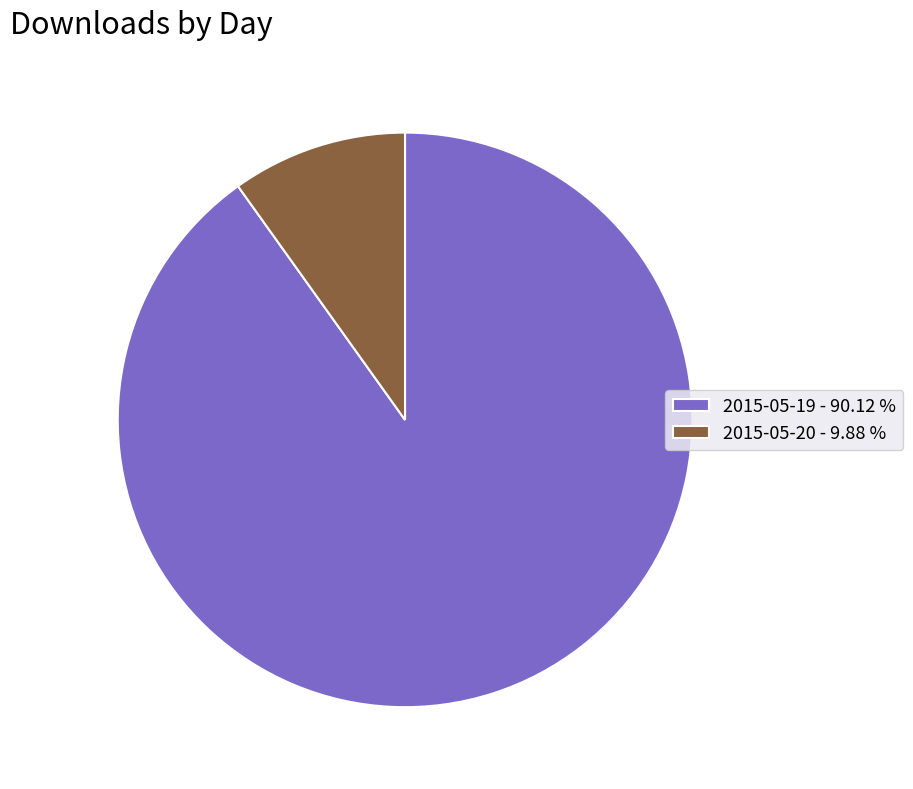

Combined, do 2015-05-19 - 90.12 % and 2015-05-20 - 9.88 % account for over 50%?

Yes